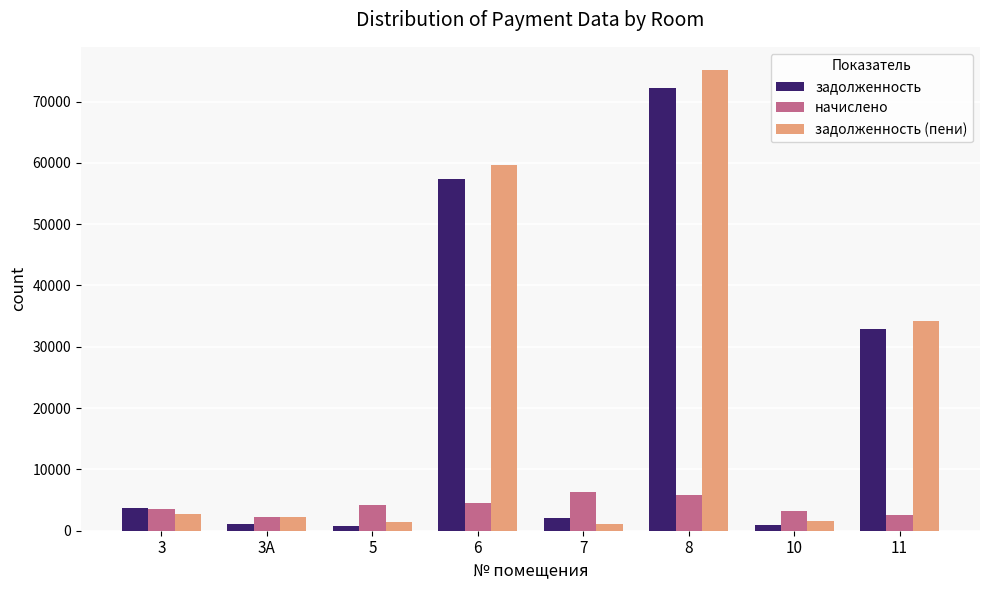

What is the value of the начислено bar at the 1st from the left?

3525.6